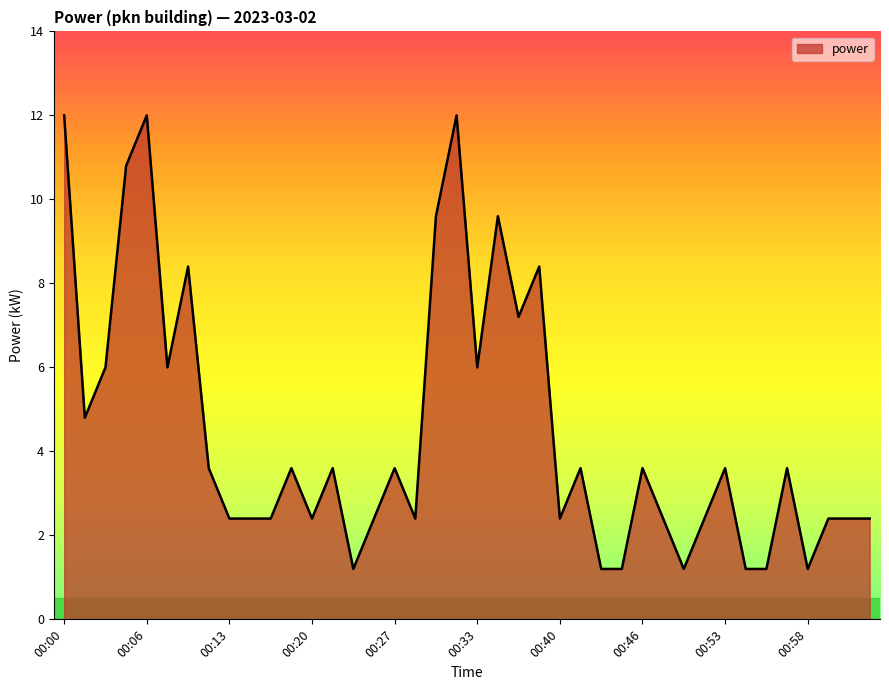

What is the greatest value displayed?

12.0